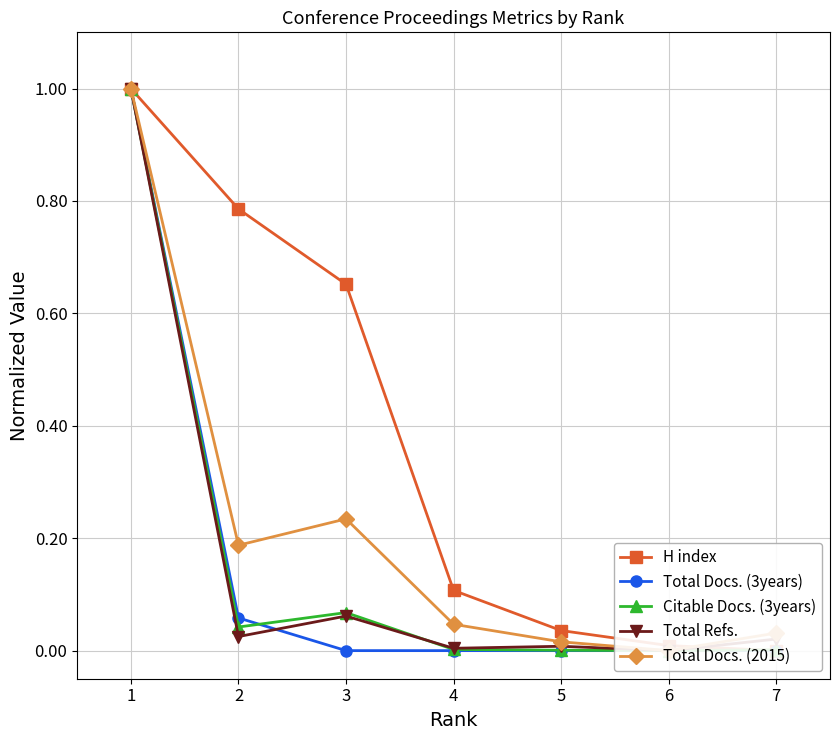

Is it true that Total Docs. (3years) equals 0.0 at 4?

True